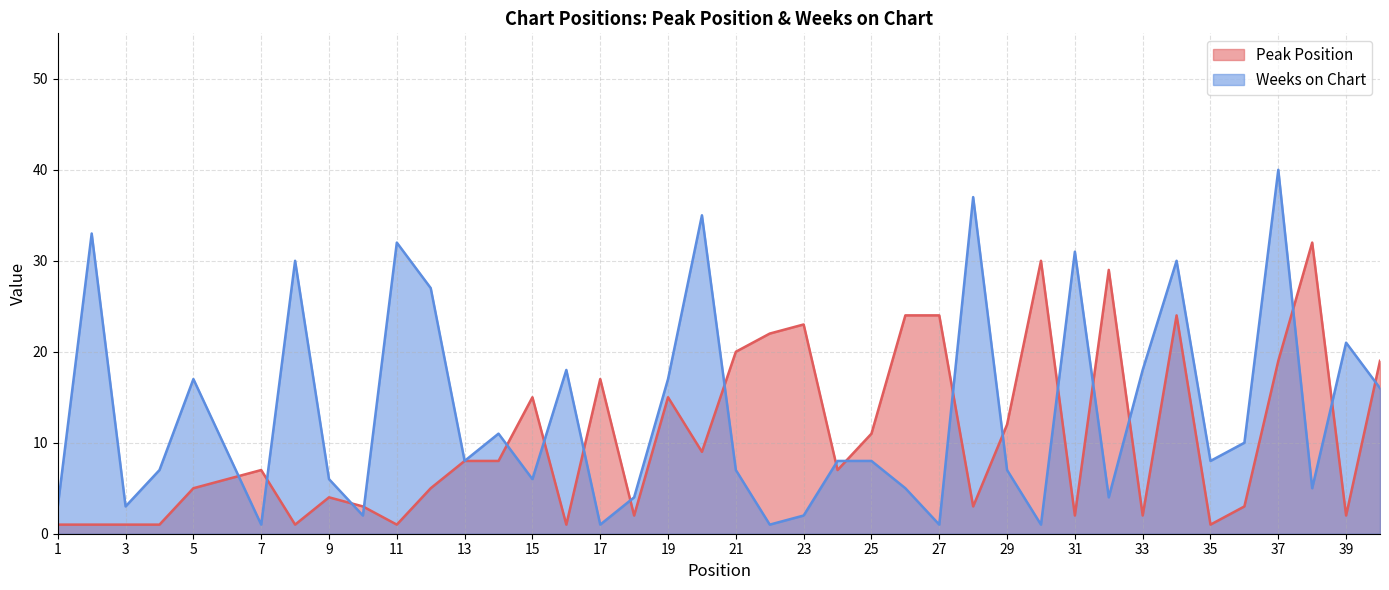

Reading left to right, what are all the values shown in this chart?

Peak Position: 1=1	2=1	3=1	4=1	5=5	6=6	7=7	8=1	9=4	10=3	11=1	12=5	13=8	14=8	15=15	16=1	17=17	18=2	19=15	20=9	21=20	22=22	23=23	24=7	25=11	26=24	27=24	28=3	29=12	30=30	31=2	32=29	33=2	34=24	35=1	36=3	37=19	38=32	39=2	40=19
Weeks on Chart: 1=3	2=33	3=3	4=7	5=17	6=9	7=1	8=30	9=6	10=2	11=32	12=27	13=8	14=11	15=6	16=18	17=1	18=4	19=17	20=35	21=7	22=1	23=2	24=8	25=8	26=5	27=1	28=37	29=7	30=1	31=31	32=4	33=18	34=30	35=8	36=10	37=40	38=5	39=21	40=16